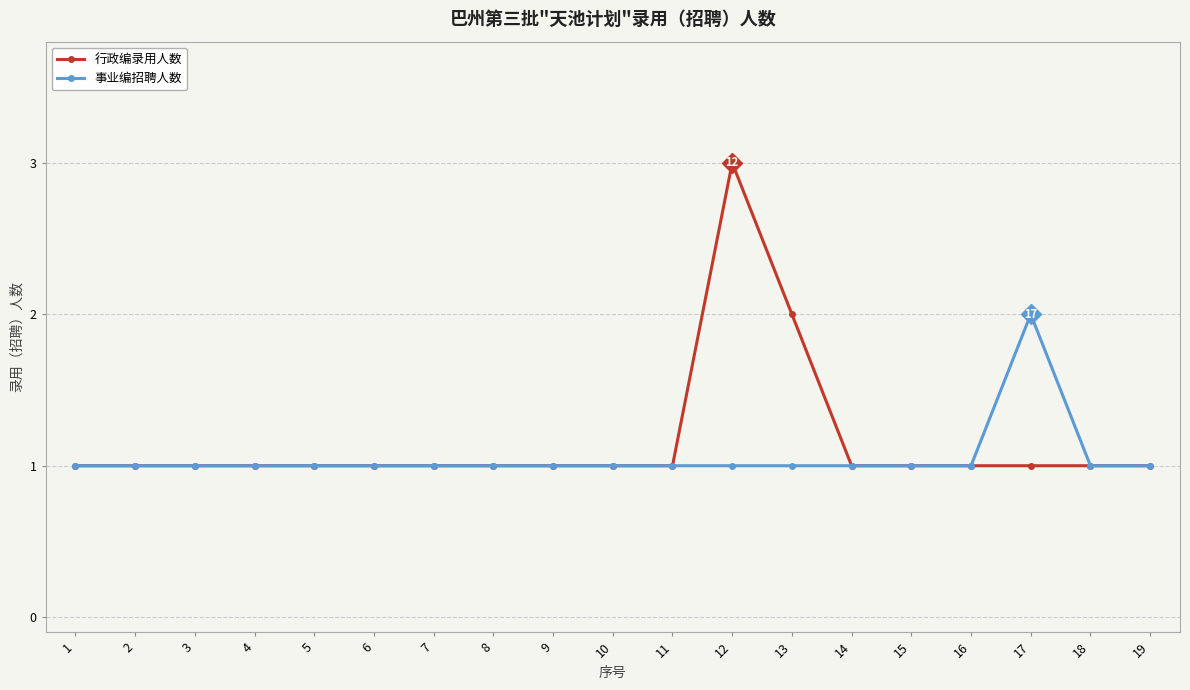

Rank the series by their maximum value, from lowest to highest.

事业编招聘人数, 行政编录用人数